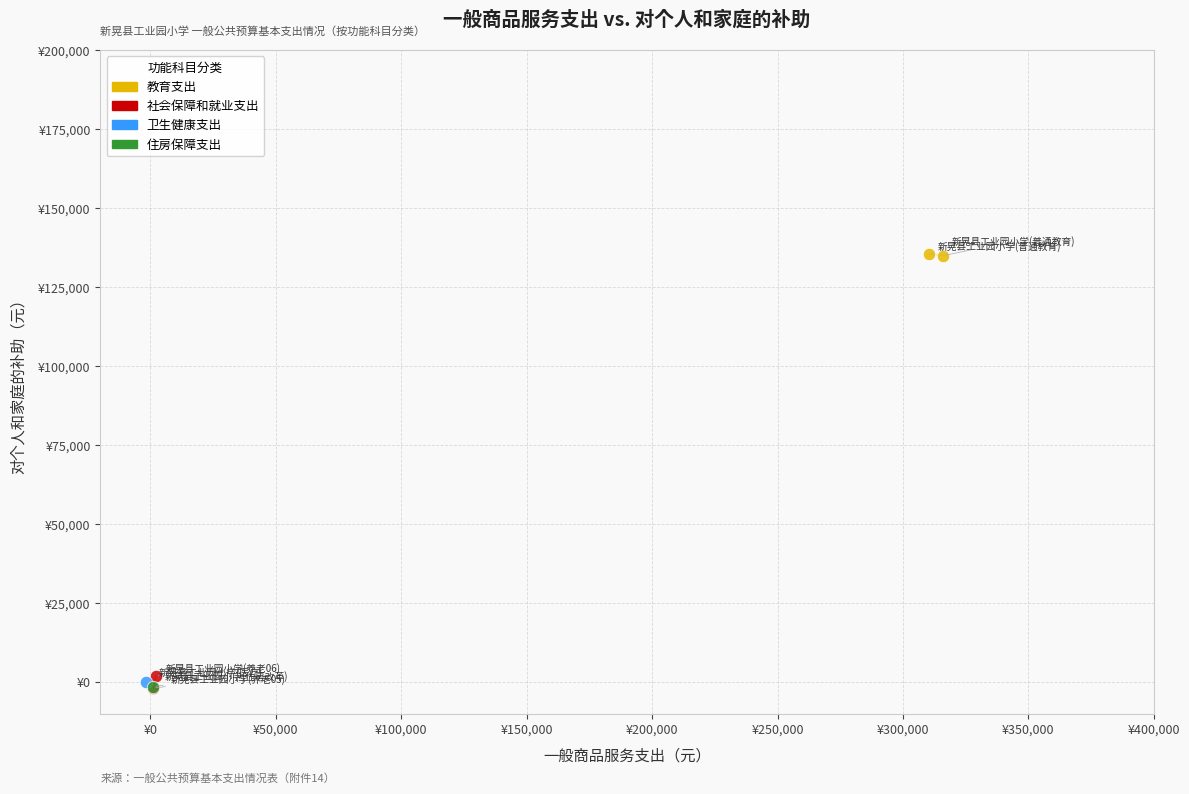

Which series contains the highest Y value?

教育支出